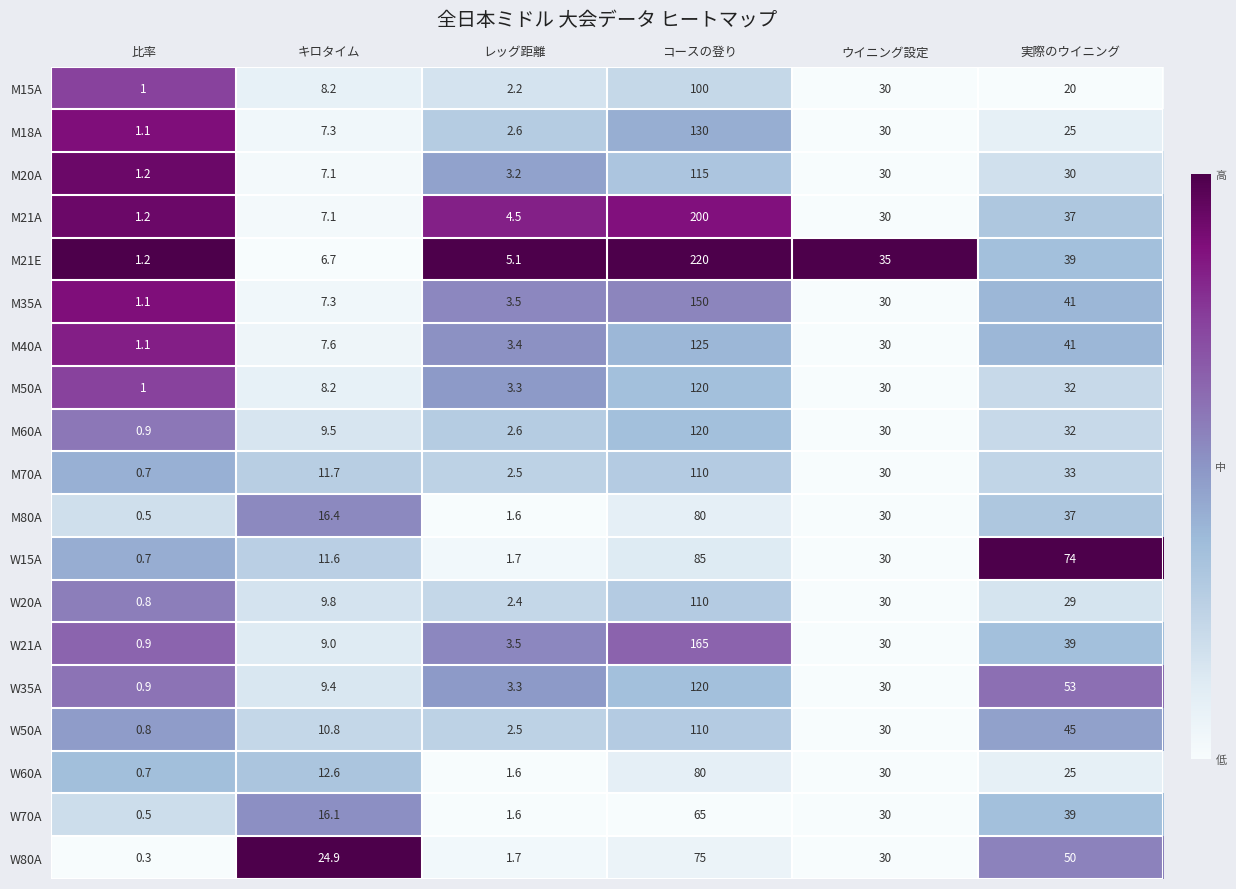

Which series has the largest range (max minus min)?

M21E